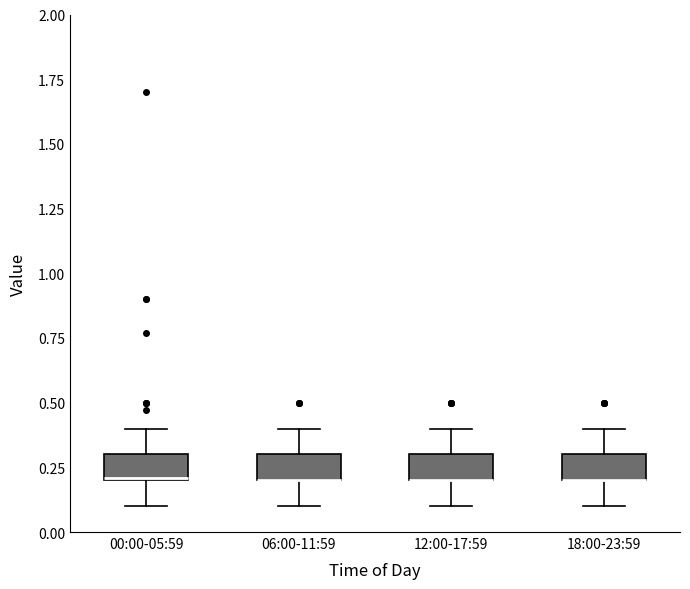

Reading left to right, transcribe this box plot: for each box, give where its median line is, the range the box spans, and where its two whiskers end, as read against the y-axis. The values are not printed on the chart, so give them approximately, as read against the axis.

00:00-05:59: median 0.2, box 0.2 to 0.3, whiskers 0.1 to 0.4
06:00-11:59: median 0.2 (drawn on the box's lower edge), box 0.2 to 0.3, whiskers 0.1 to 0.4
12:00-17:59: median 0.2 (drawn on the box's lower edge), box 0.2 to 0.3, whiskers 0.1 to 0.4
18:00-23:59: median 0.2 (drawn on the box's lower edge), box 0.2 to 0.3, whiskers 0.1 to 0.4